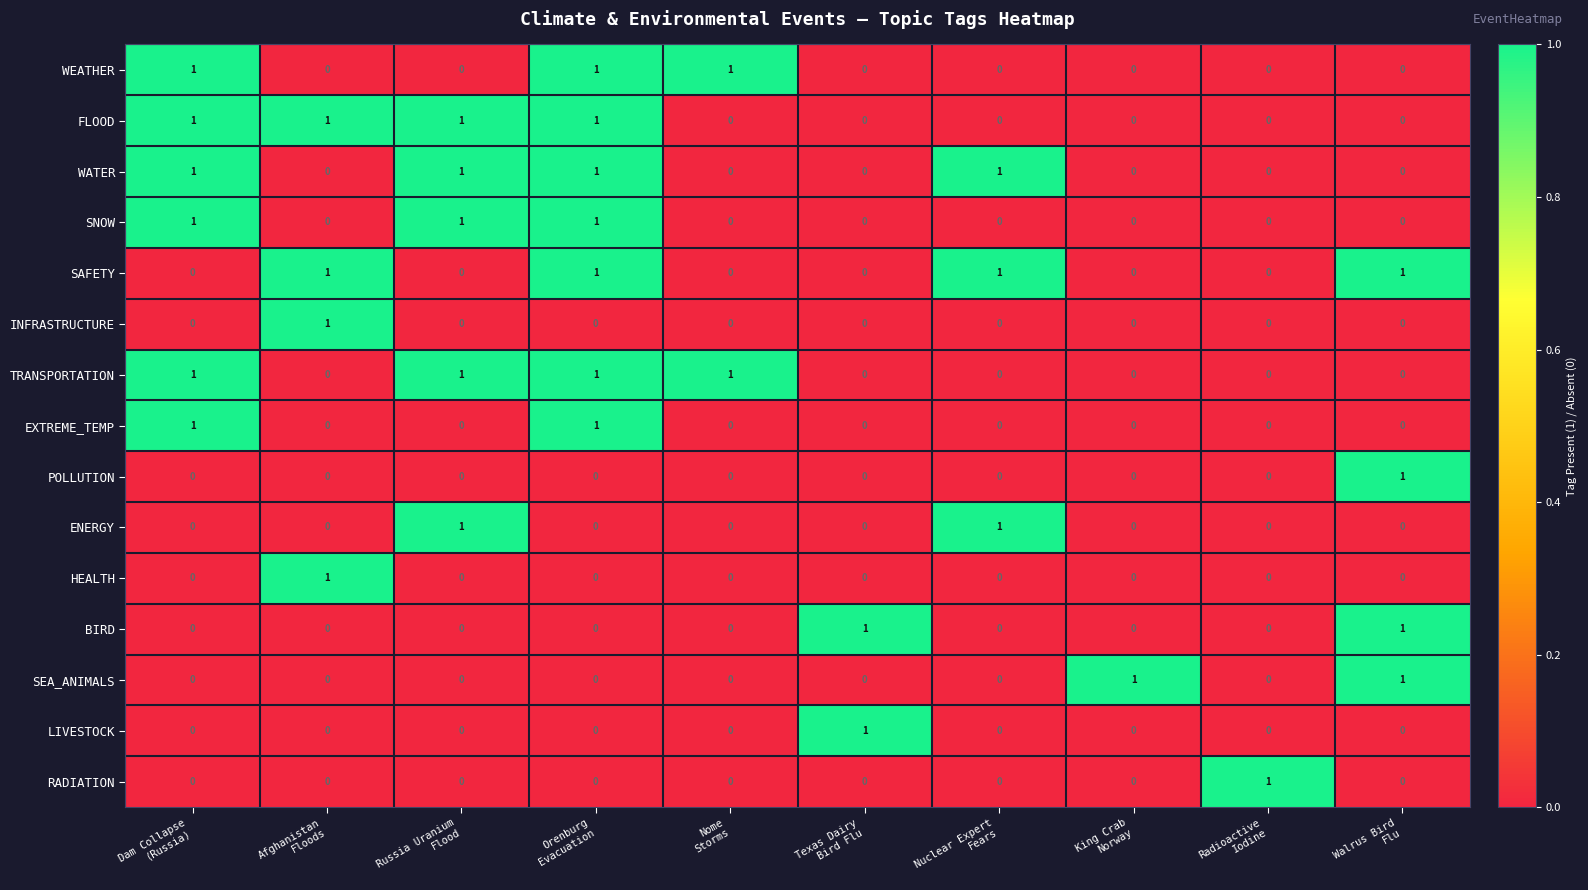

At how many categories does at least one series exceed 0?

10